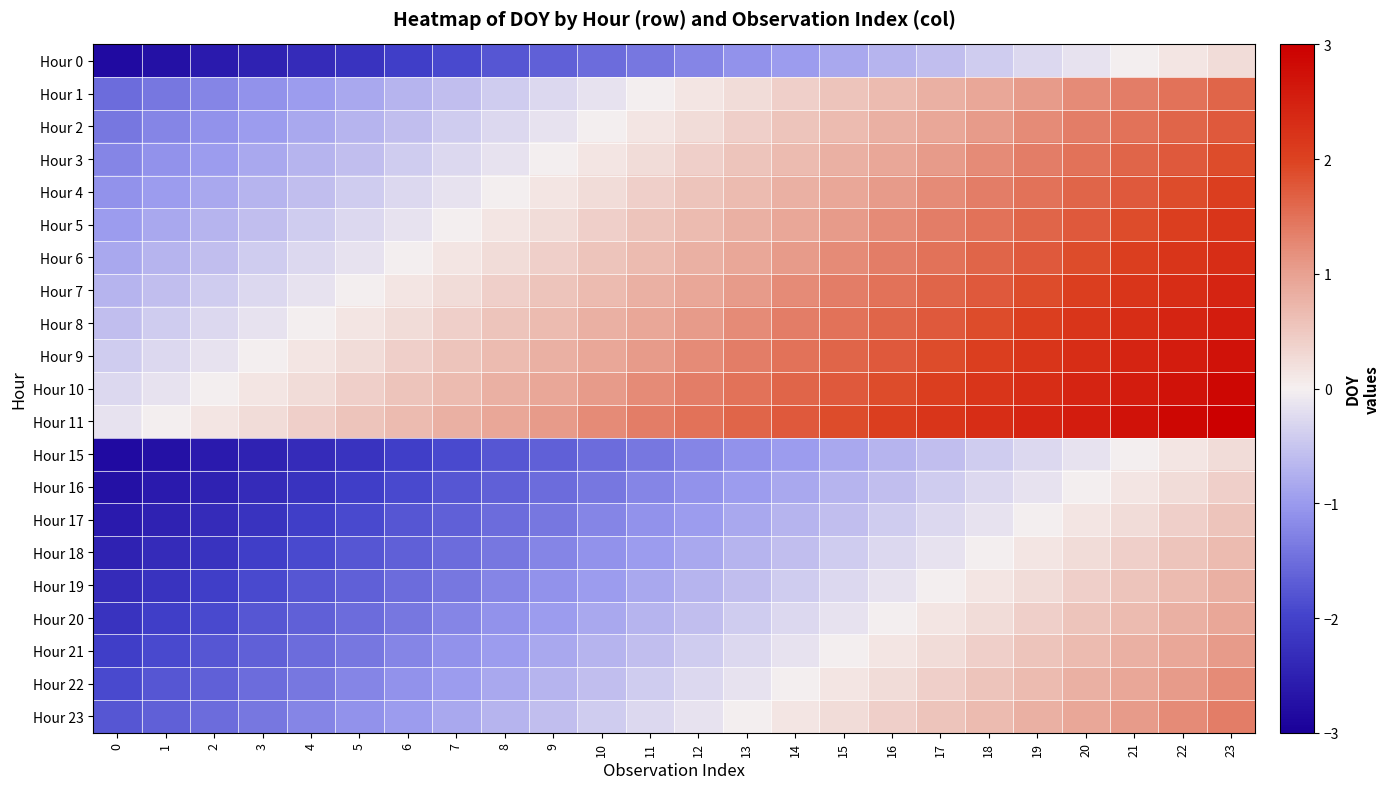

What is the smallest value displayed?

-2.8